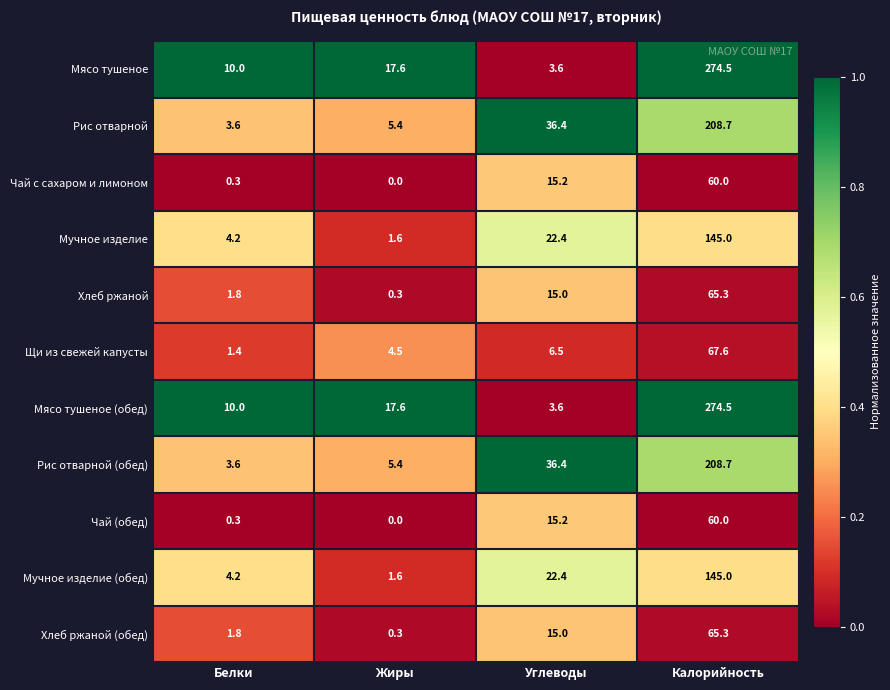

True or false: Хлеб ржаной has a value of 0.3 at Жиры.

True